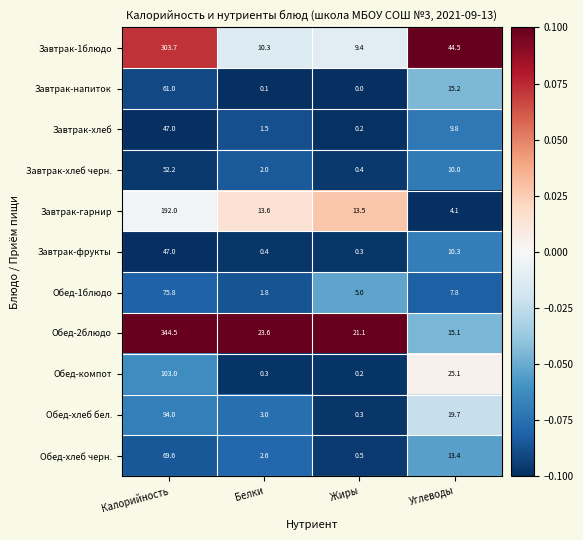

Which series changed the most between Белки and Углеводы?

Завтрак-1блюдо